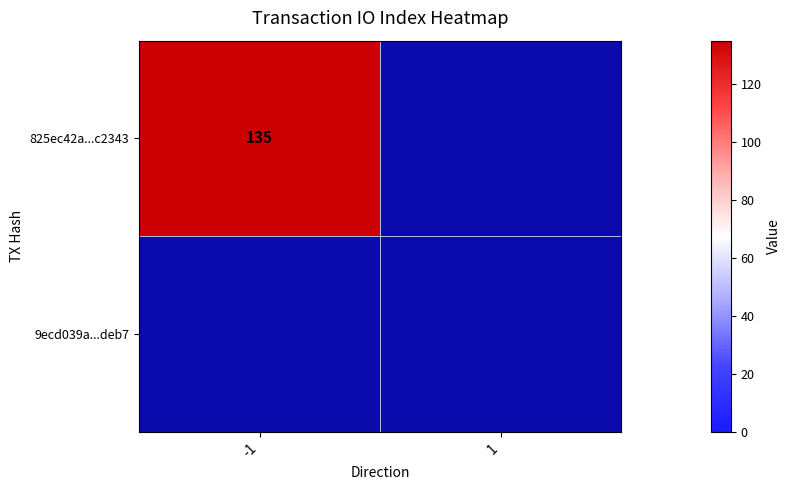

Rank the categories by 825ec42a34efa56d74b0d56b622e3fb711c2343 value from highest to lowest.

direction_-1, direction_1